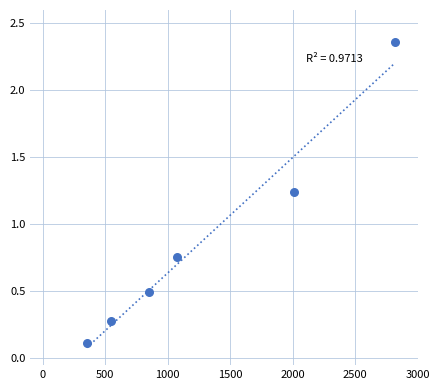

What is the average Y value?

0.9